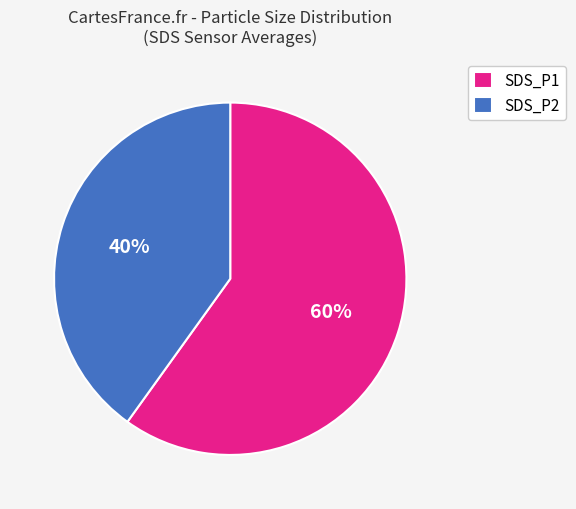

Approximately how many times larger is the value at SDS_P1 compared to SDS_P2?

1.5